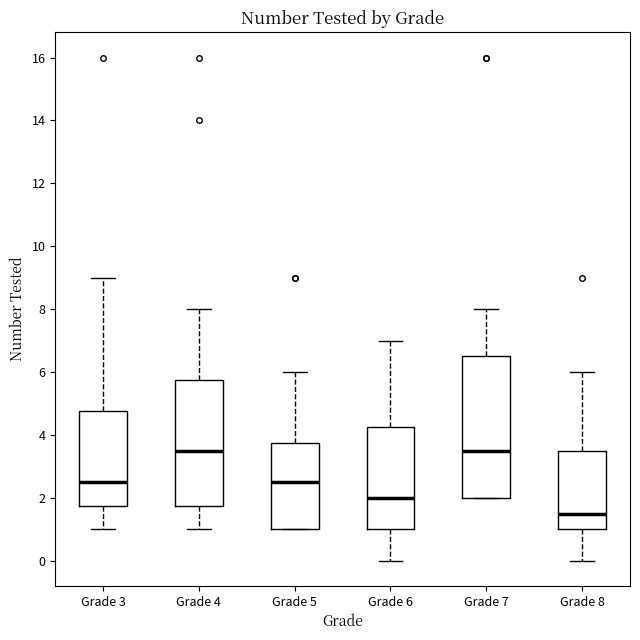

Where is the upper edge of the box for Grade 5 on the y-axis? The values are not printed on the chart, so give them approximately, as read against the axis.

3.8